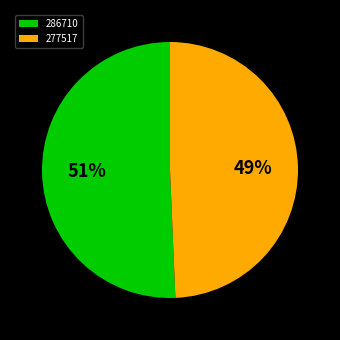

To the nearest percent, what portion does 277517 represent?

49%